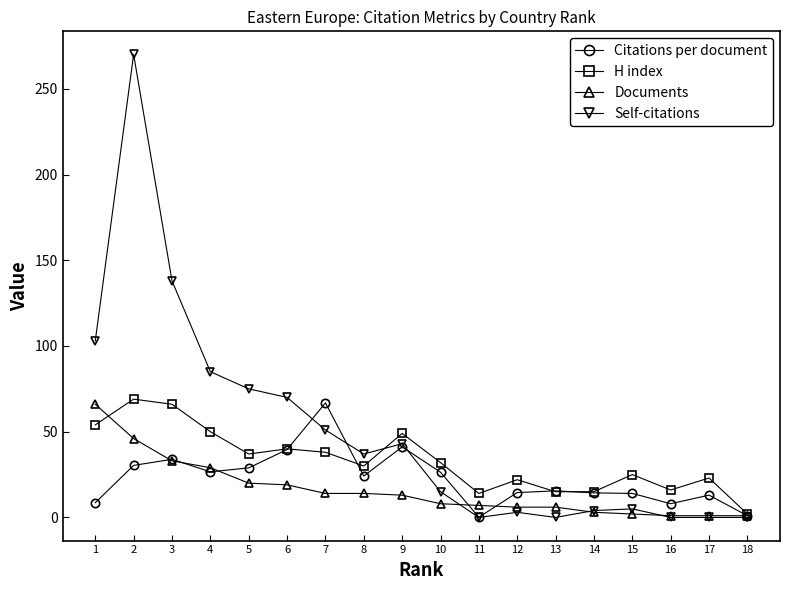

Is the value of Citations per document at 16 greater than the value of H index at 1?

No